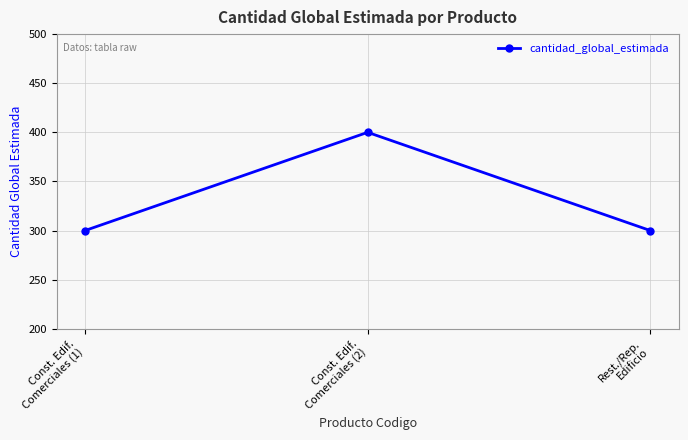

What is the greatest value displayed?

400